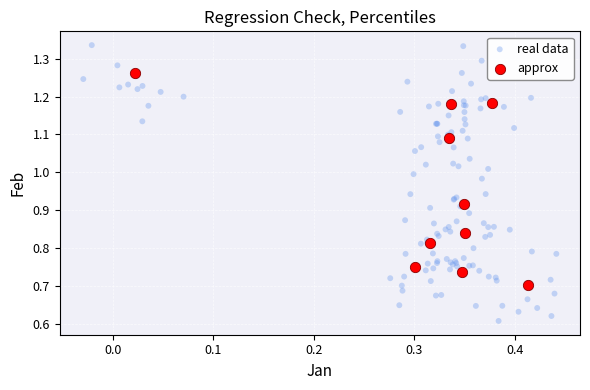

Which series contains the lowest Y value?

real data